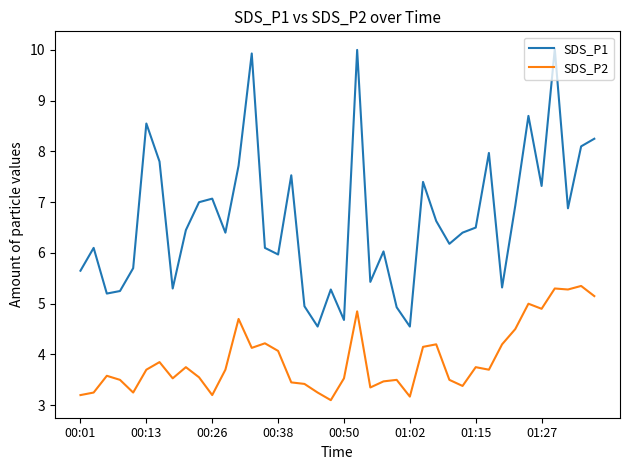

Which series has the largest total across all categories?

SDS_P1